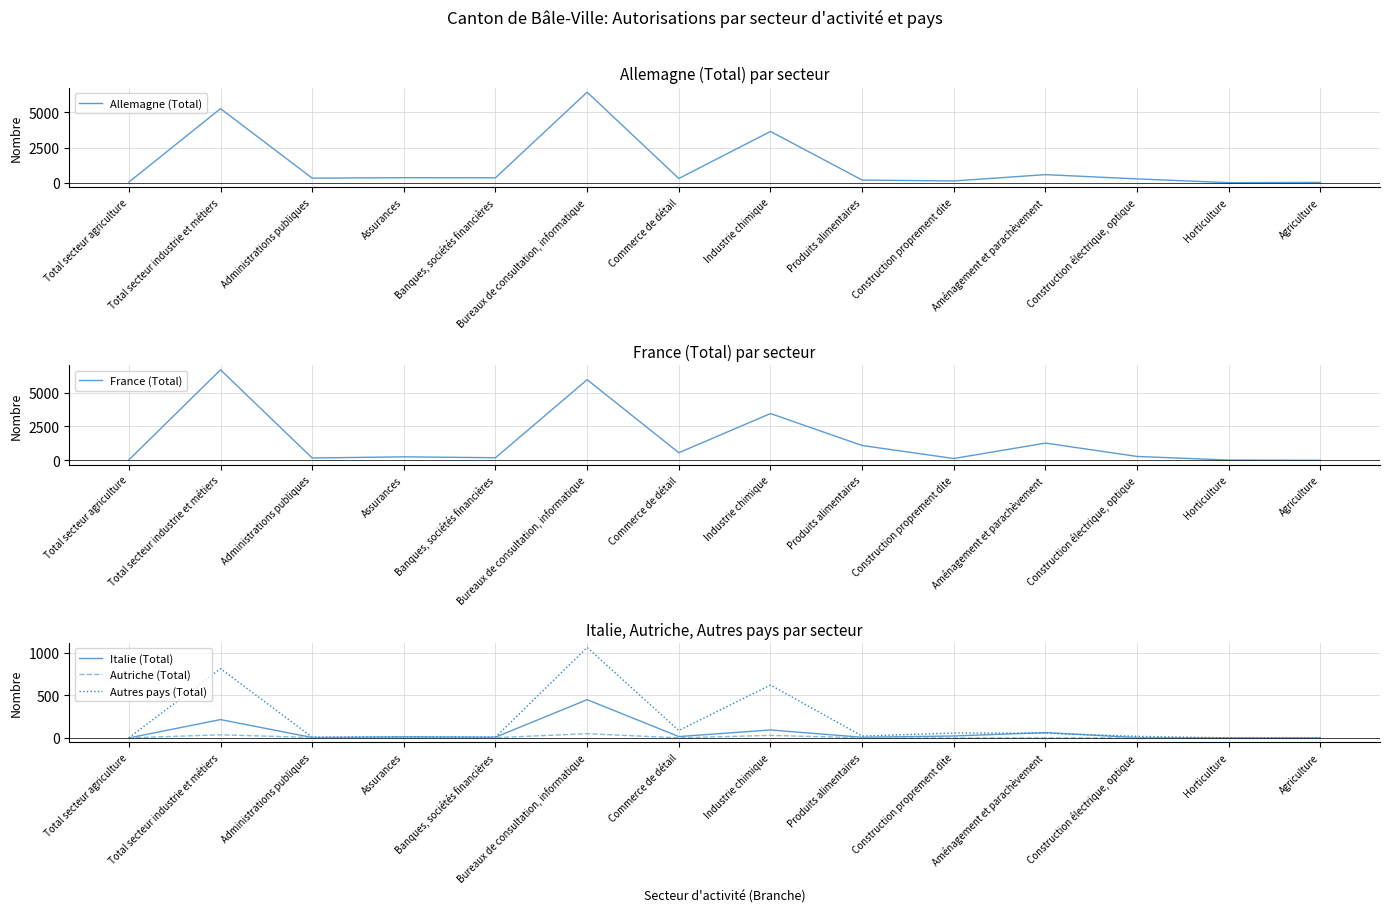

How many times do Allemagne (Total) and France (Total) cross each other?

8